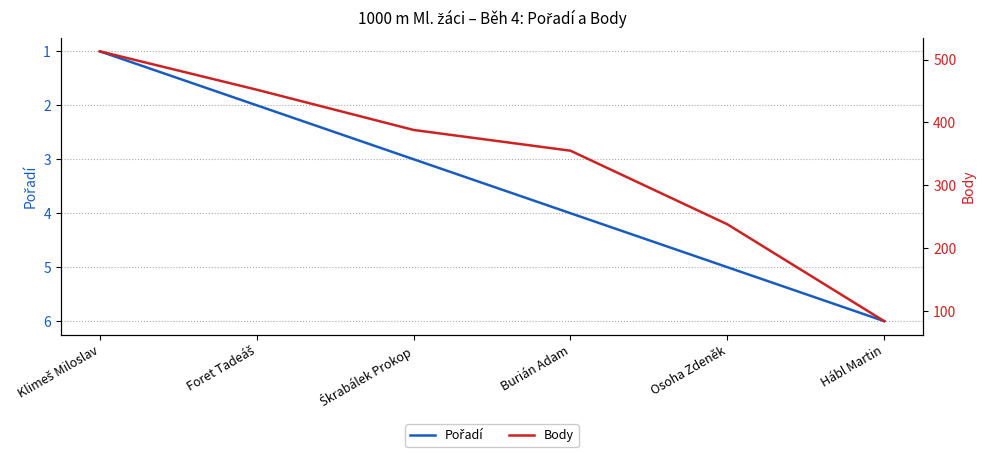

True or false: Pořadí and Body cross at least once.

False